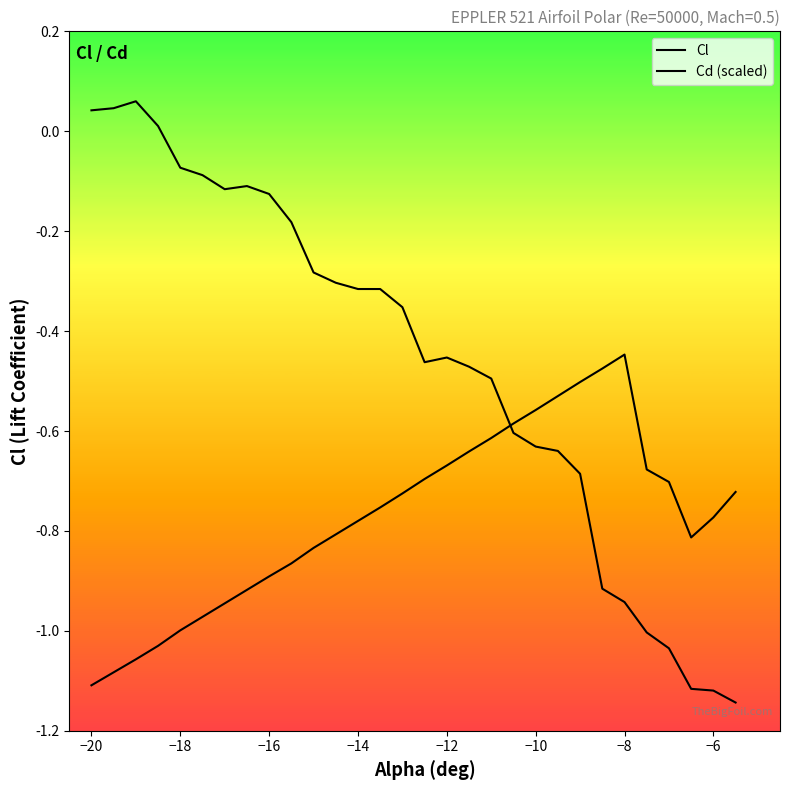

What is the value of the Cd (scaled) point at the 28th from the left?

-1.1